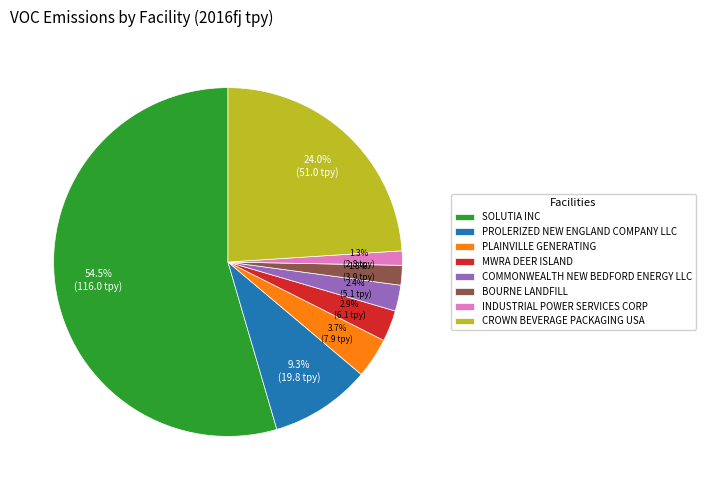

Count the number of slices in the pie.

8